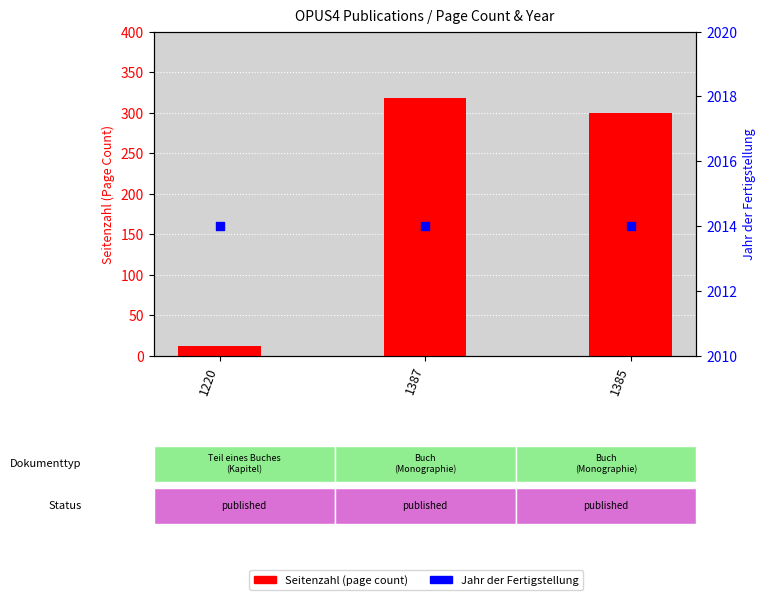

What is the total value across all series at 1385?

2313